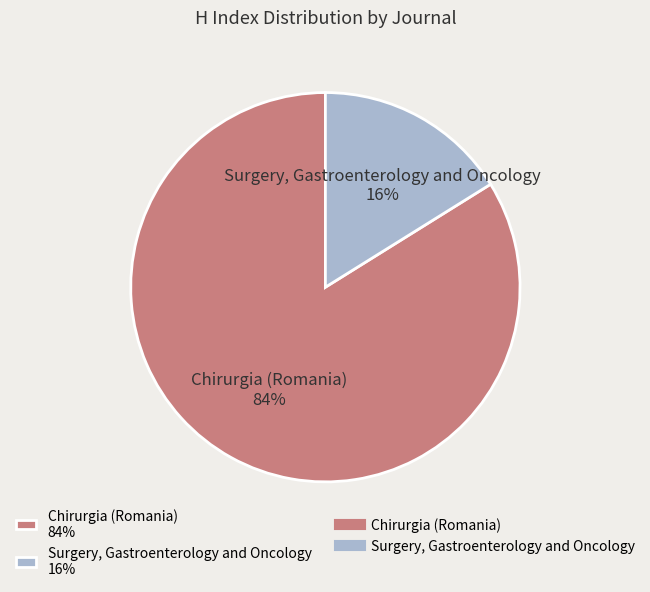

Which slice is the largest?

Chirurgia (Romania)